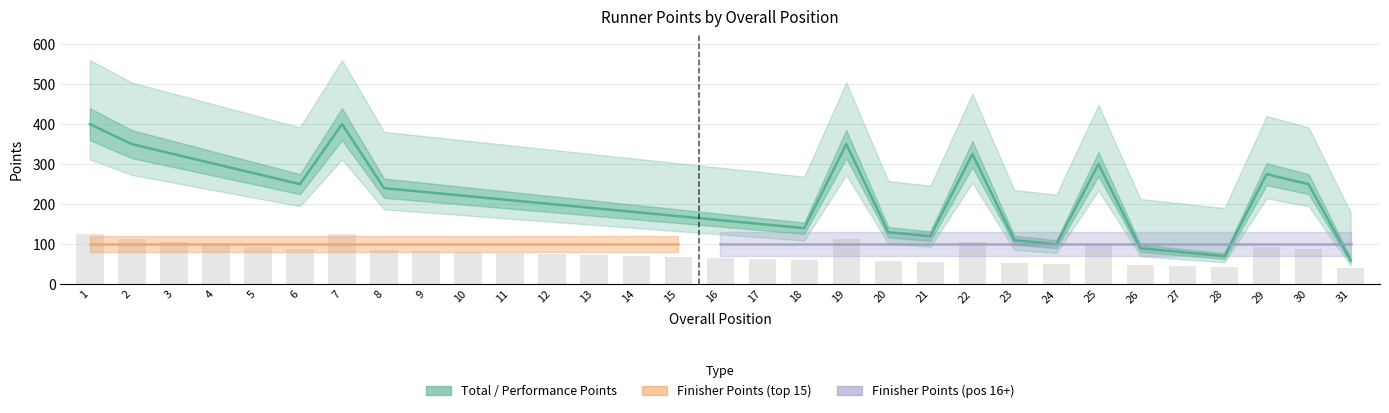

Are the bars grouped side by side (vs. stacked)?

Yes